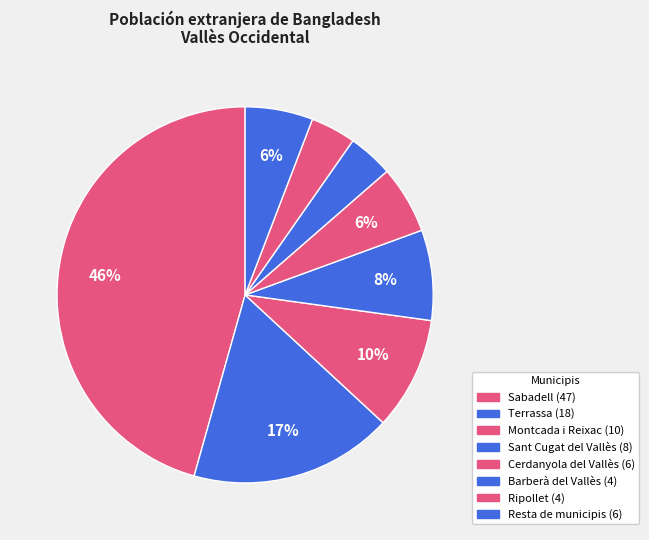

Combined, do Montcada i Reixac and Sant Cugat del Vallès account for over 50%?

No